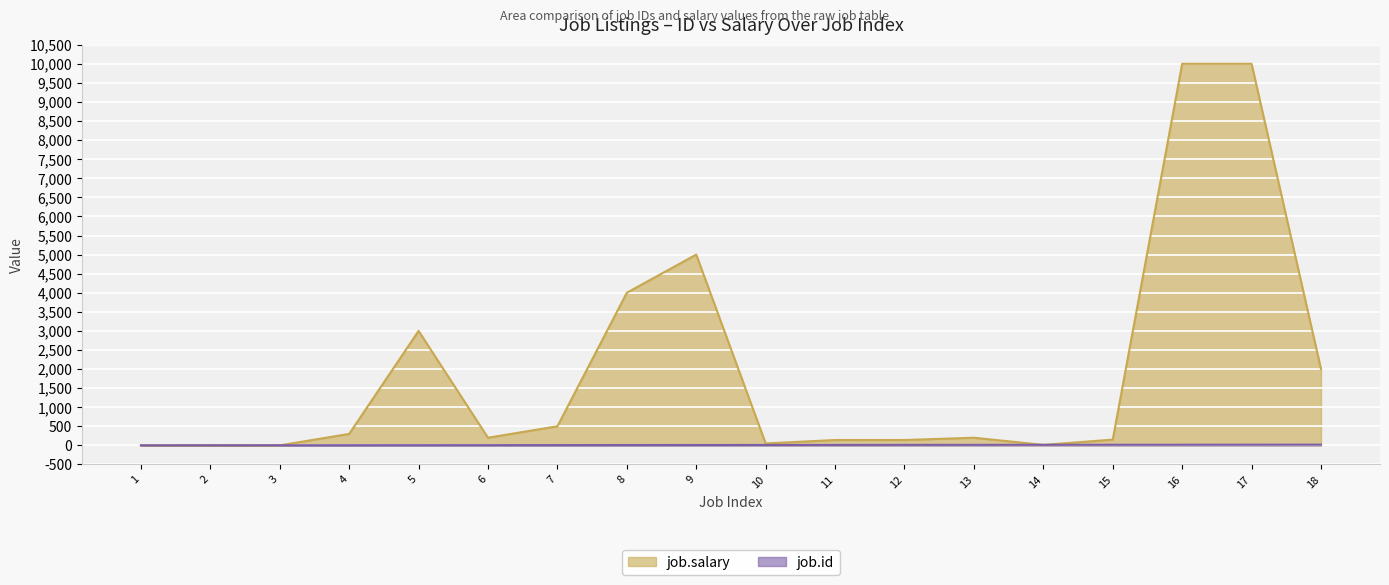

How many times do job.id and job.salary cross each other?

3